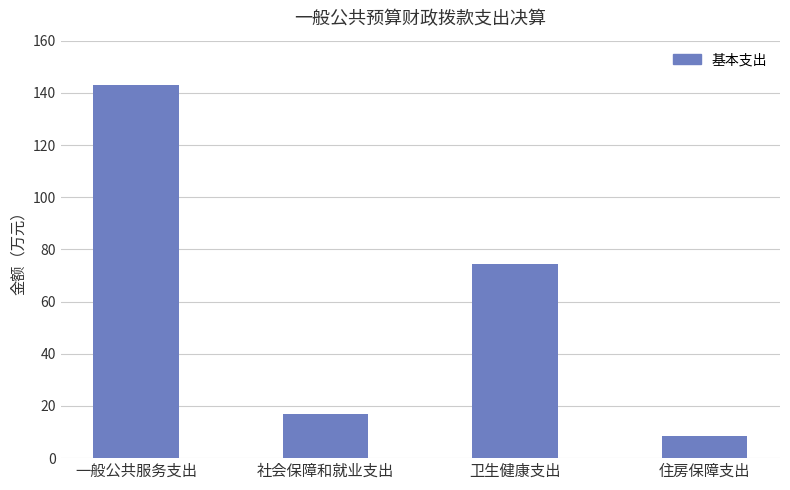

Rank the categories by value from lowest to highest.

住房保障支出, 社会保障和就业支出, 卫生健康支出, 一般公共服务支出